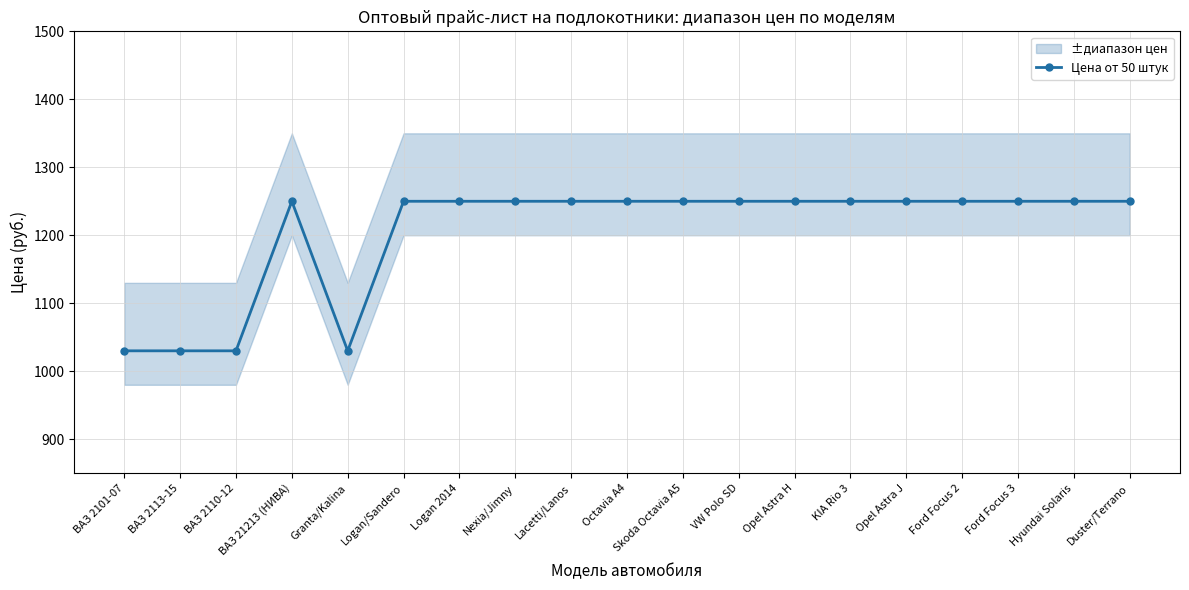

What is the sum of all values?

22870